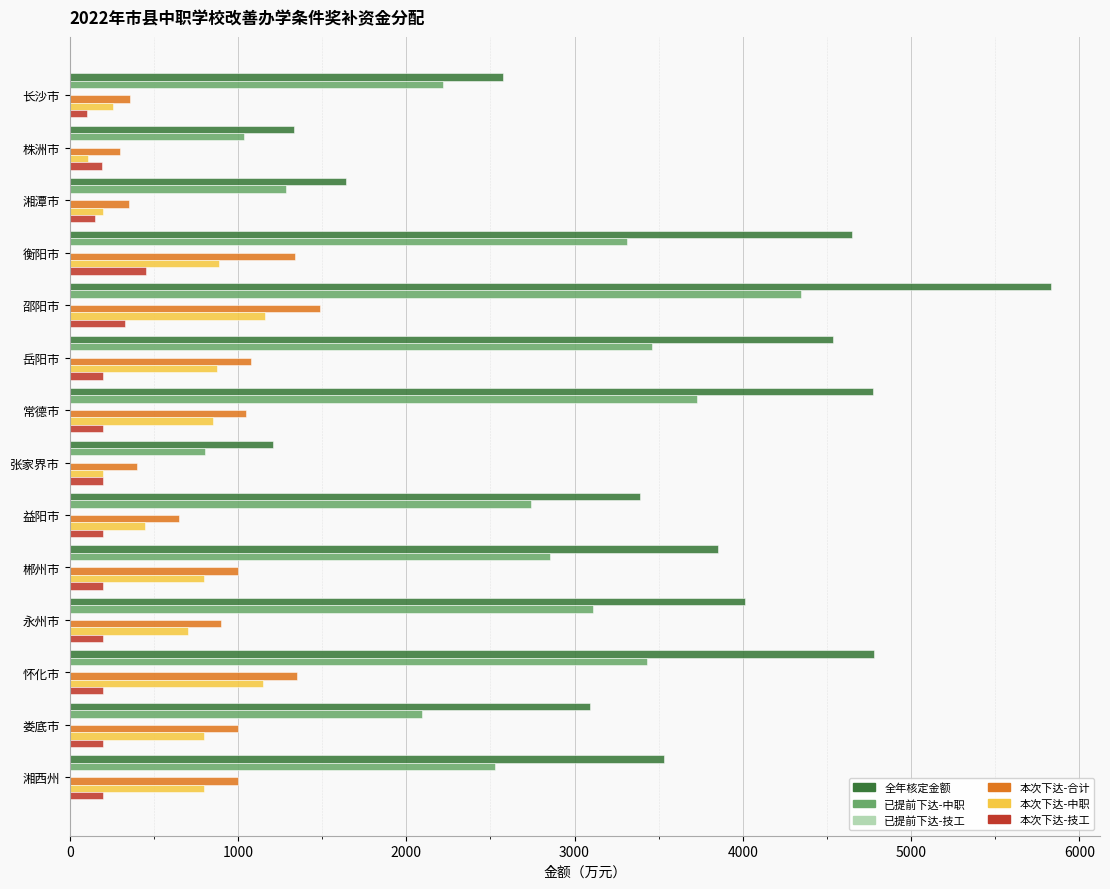

What is the total value across all series at 衡阳市?

10635